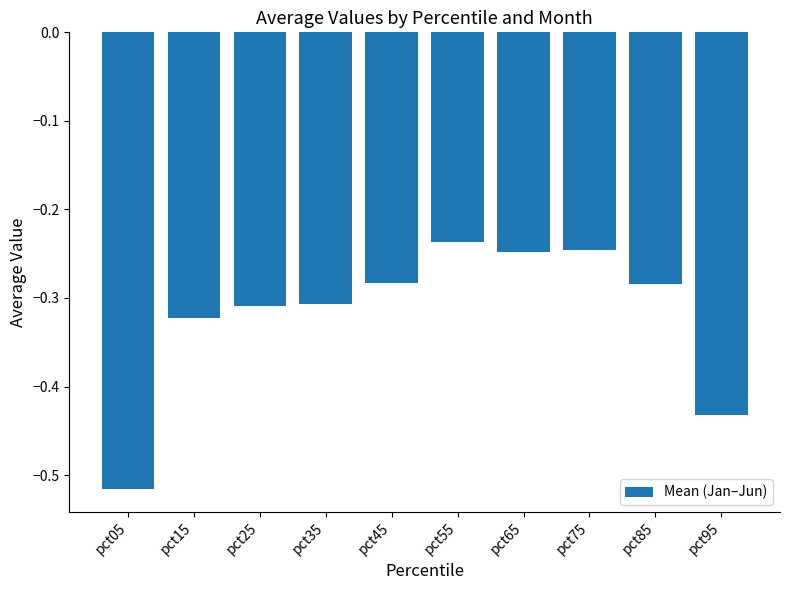

Between pct35 and pct75, which is larger?

pct75